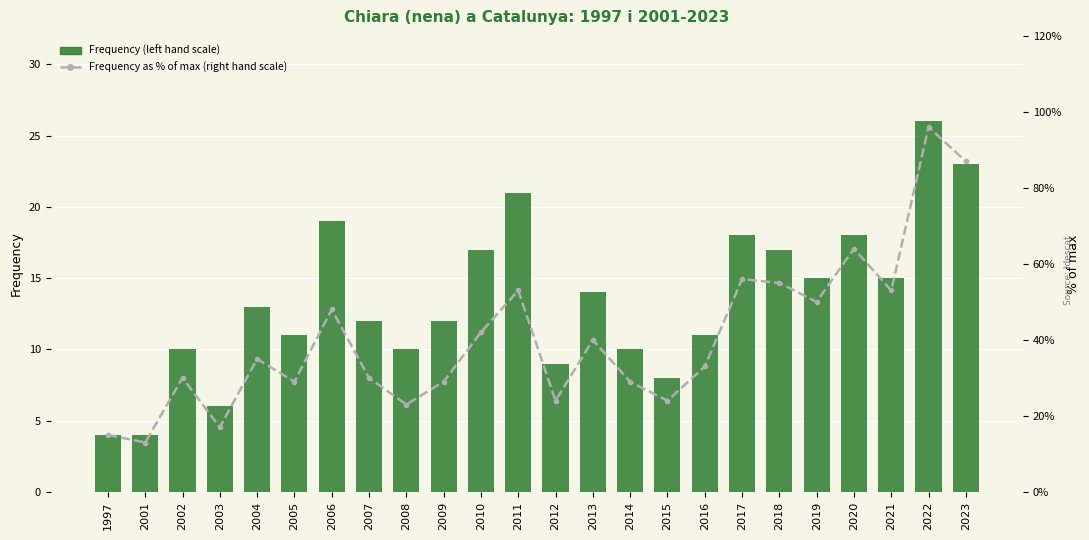

Which category has the highest value in the Frequency as % of max (right hand scale) series?

2022